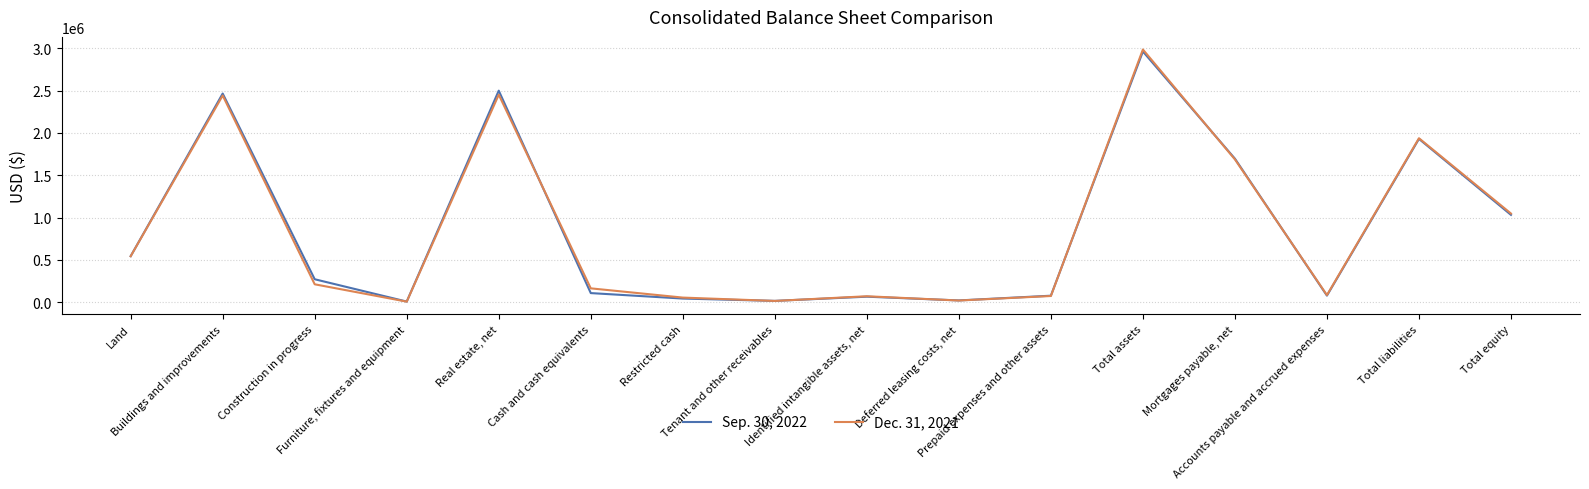

Rank the series by their average value, from lowest to highest.

Dec. 31, 2021, Sep. 30, 2022